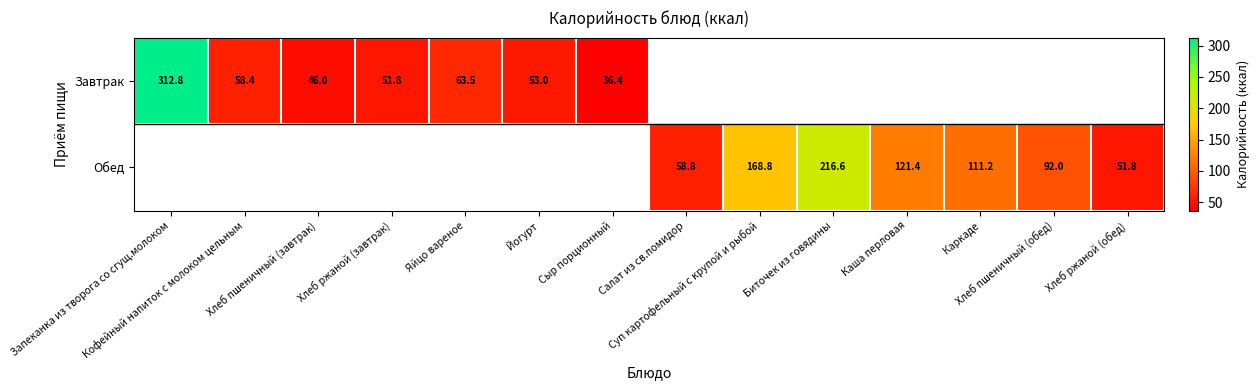

How many positive values does the Обед series have?

7